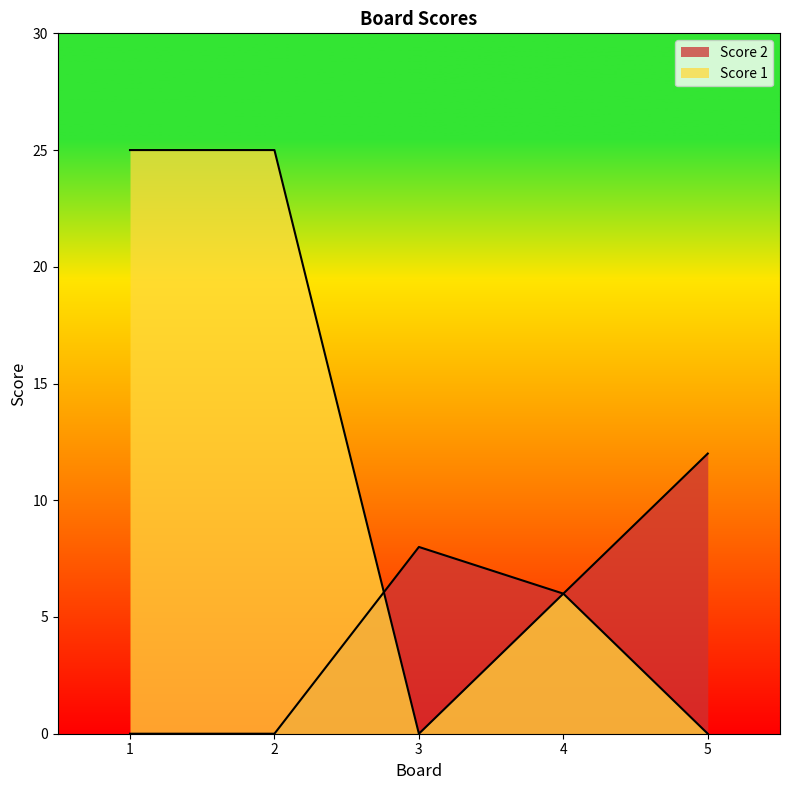

Rank the categories by Score 1 value from lowest to highest.

3, 5, 4, 1, 2